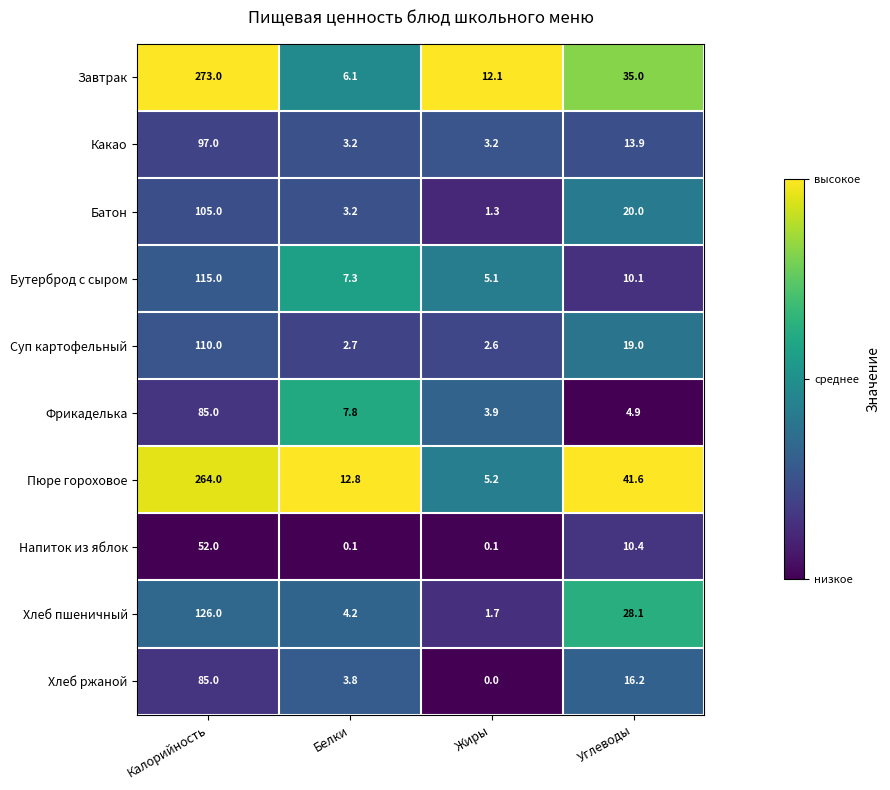

Where does the Напиток из яблок series first go above 10?

Калорийность